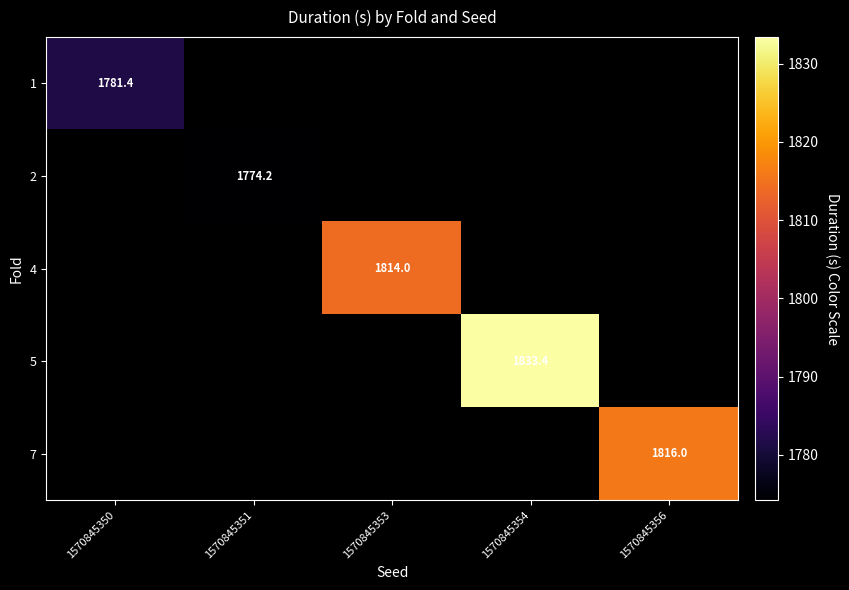

The 5 series shows 3095.3 at 1570845354. True or false?

False